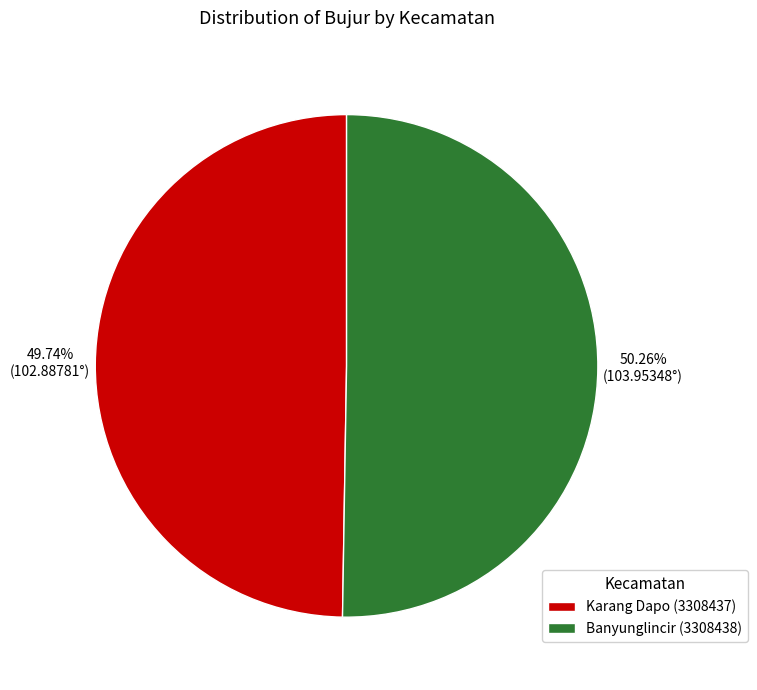

What is the largest slice in the pie chart?

Banyunglincir (3308438)